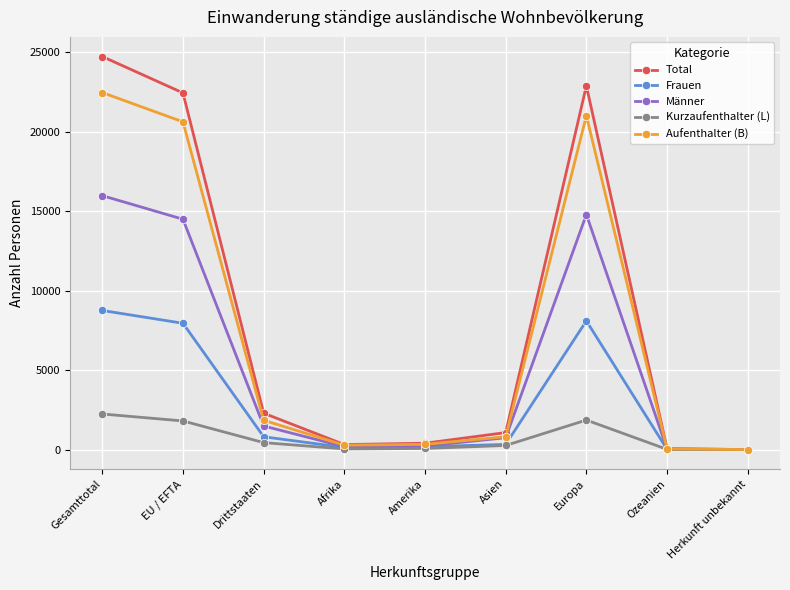

How many lines are shown in the chart?

5